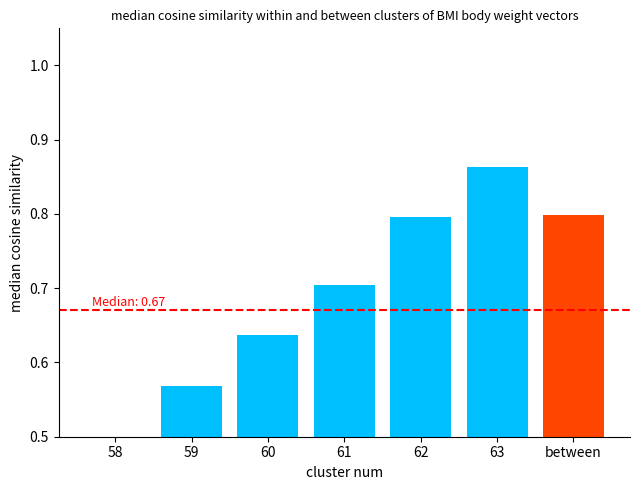

How many bars are there in total?

6